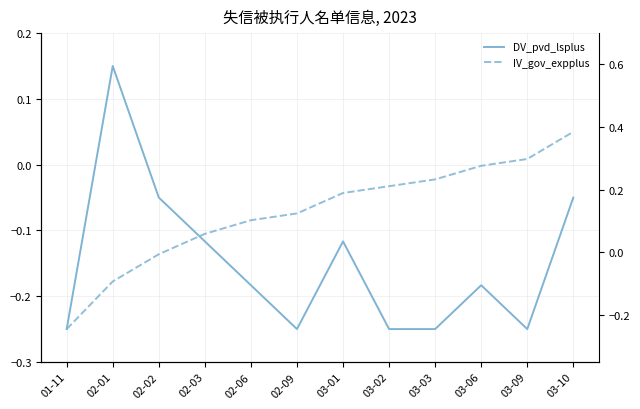

What is the label of the 6th point from the left?

02-09